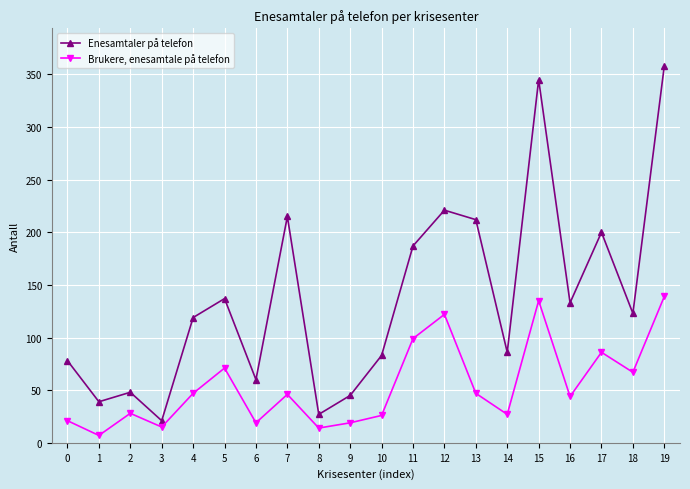

At how many categories does at least one series exceed 285?

2